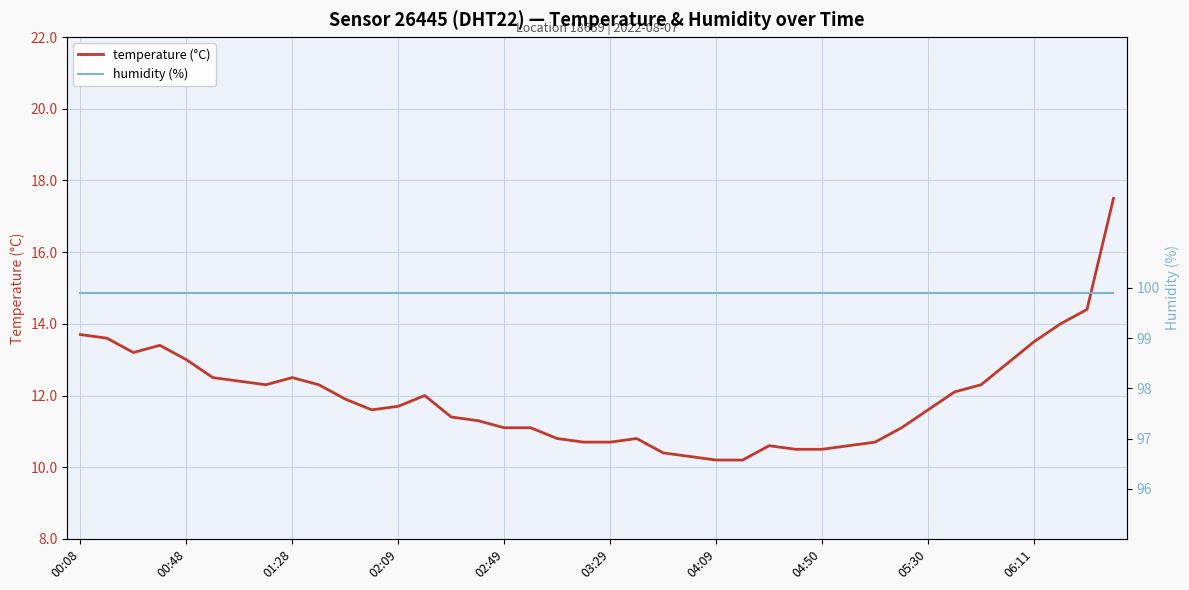

Reading right to left, transcribe all the data shown in this chart.

temperature (°C): 17.5	14.4	14.0	13.5	12.9	12.3	12.1	11.6	11.1	10.7	10.6	10.5	10.5	10.6	10.2	10.2	10.3	10.4	10.8	10.7	10.7	10.8	11.1	11.1	11.3	11.4	12.0	11.7	11.6	11.9	12.3	12.5	12.3	12.4	12.5	13.0	13.4	13.2	13.6	13.7
humidity (%): 99.9	99.9	99.9	99.9	99.9	99.9	99.9	99.9	99.9	99.9	99.9	99.9	99.9	99.9	99.9	99.9	99.9	99.9	99.9	99.9	99.9	99.9	99.9	99.9	99.9	99.9	99.9	99.9	99.9	99.9	99.9	99.9	99.9	99.9	99.9	99.9	99.9	99.9	99.9	99.9